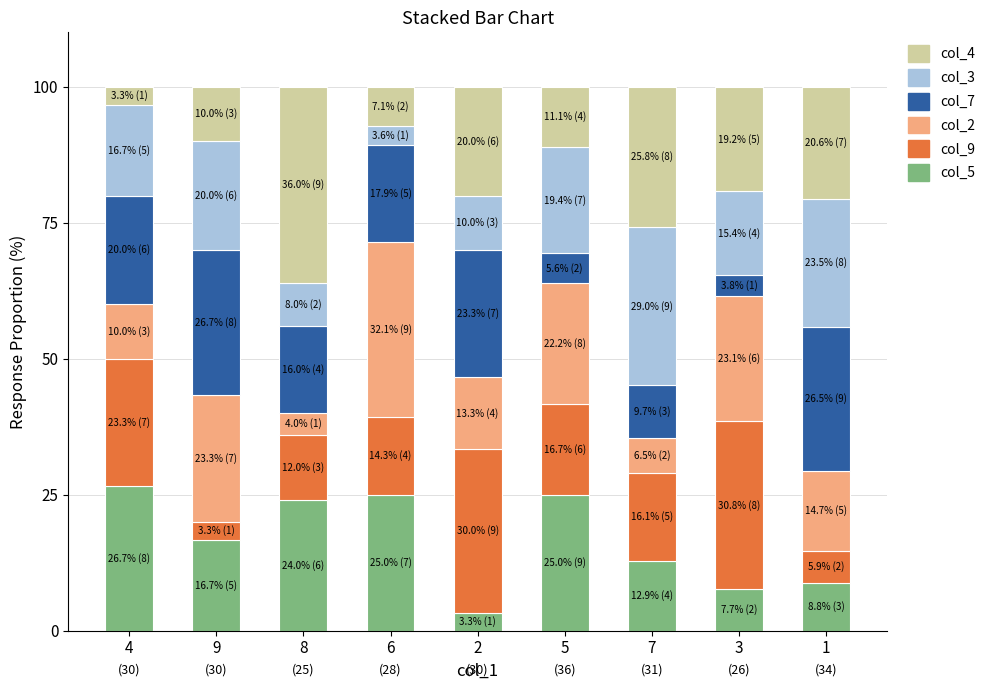

What is the maximum value for col_5?

26.7